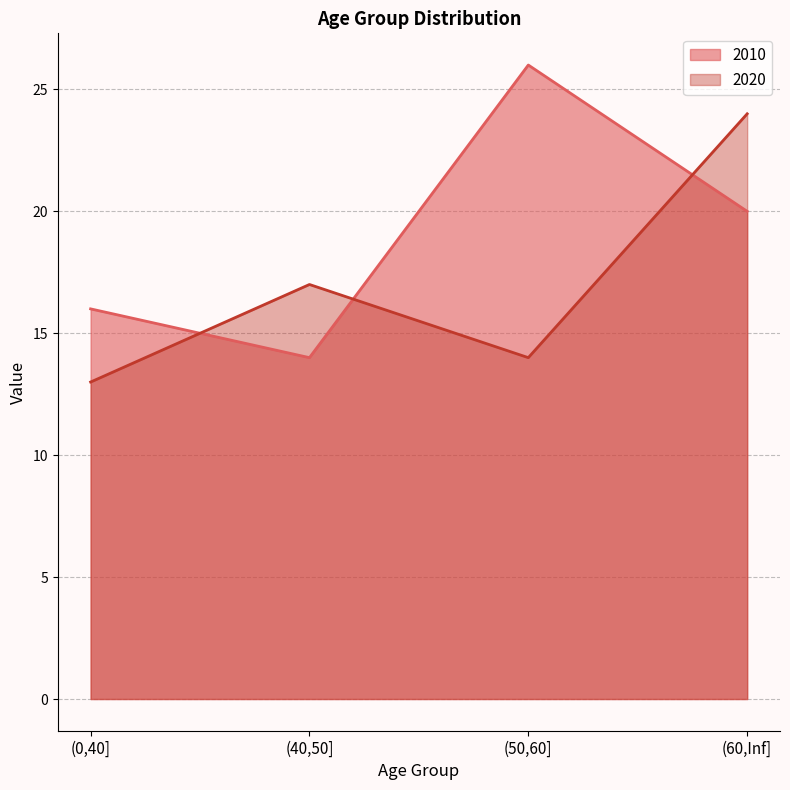

What is the label of the 3rd point from the right?

(40,50]